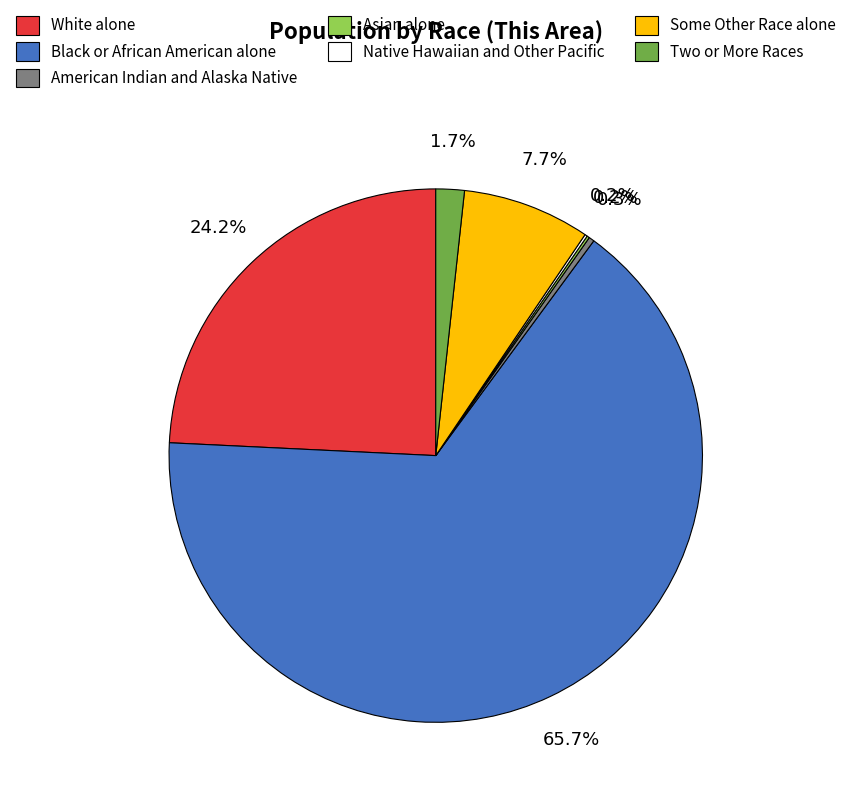

Approximately how many times larger is the value at Some Other Race alone compared to White alone?

0.3